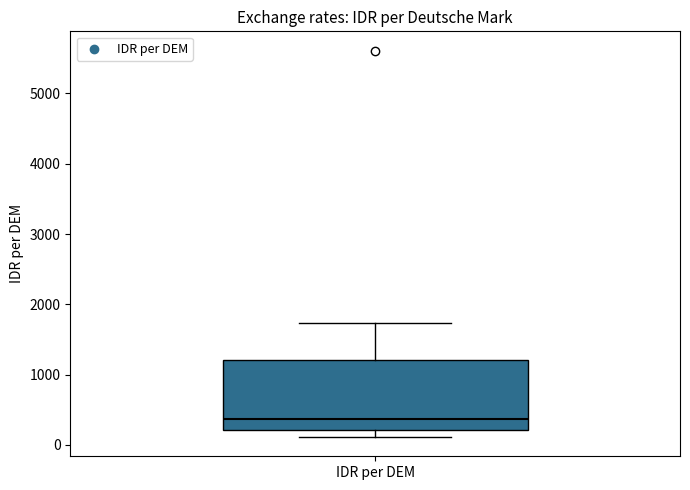

Where is the upper edge of the box for IDR per DEM on the y-axis? The values are not printed on the chart, so give them approximately, as read against the axis.

1200